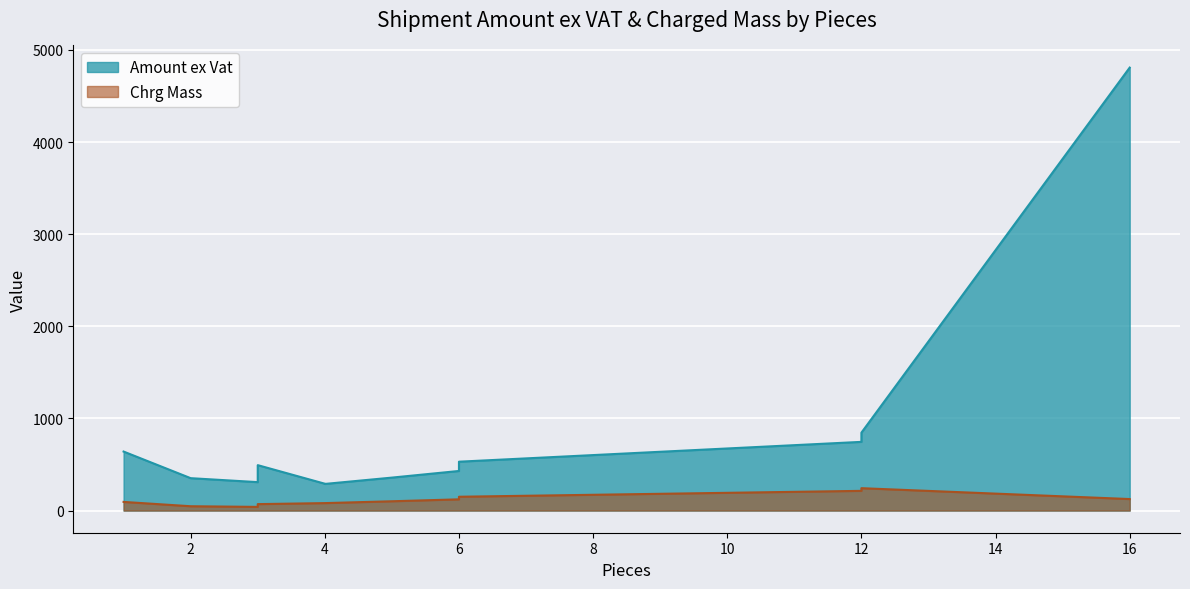

What is the label of the 12th point from the left?

16